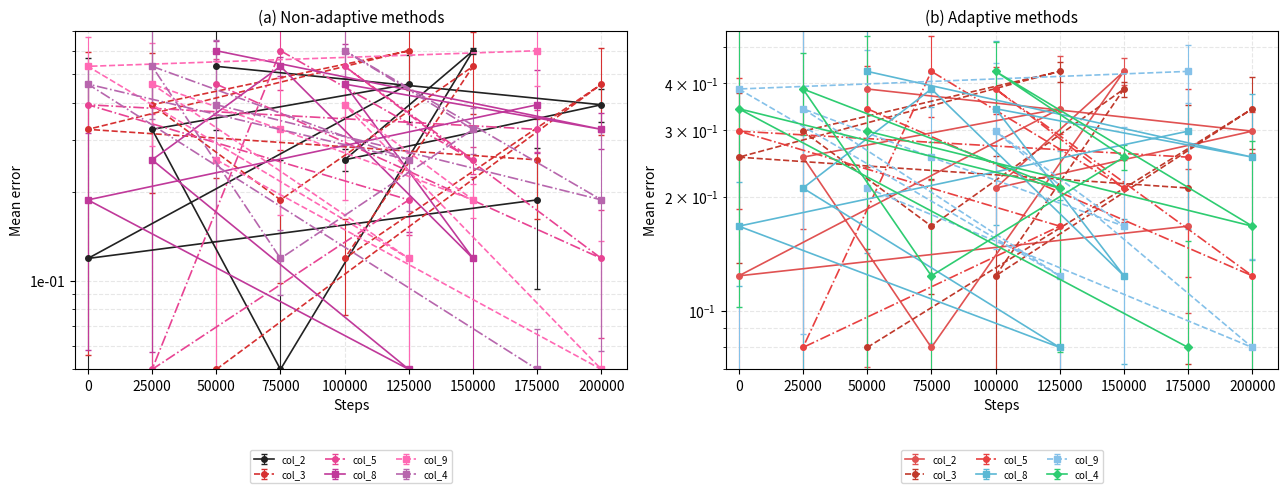

What are all the series names shown in the legend?

col_2, col_3, col_5, col_8, col_9, col_4